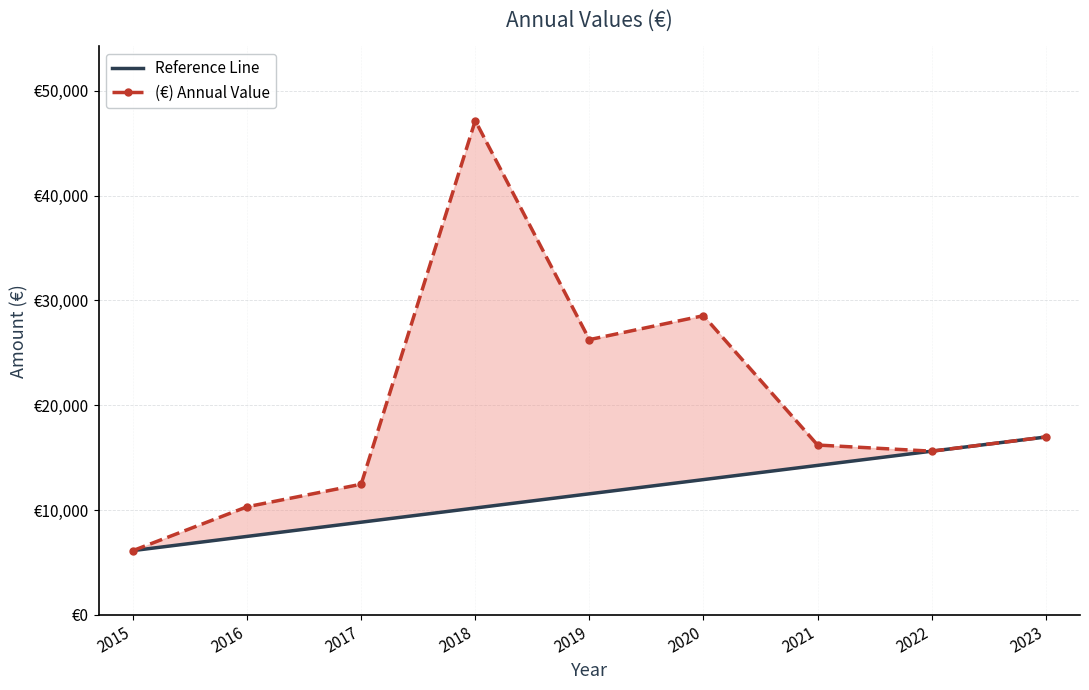

What is the sum of the (€) Annual Value values at 2023 and 2015?

23123.0